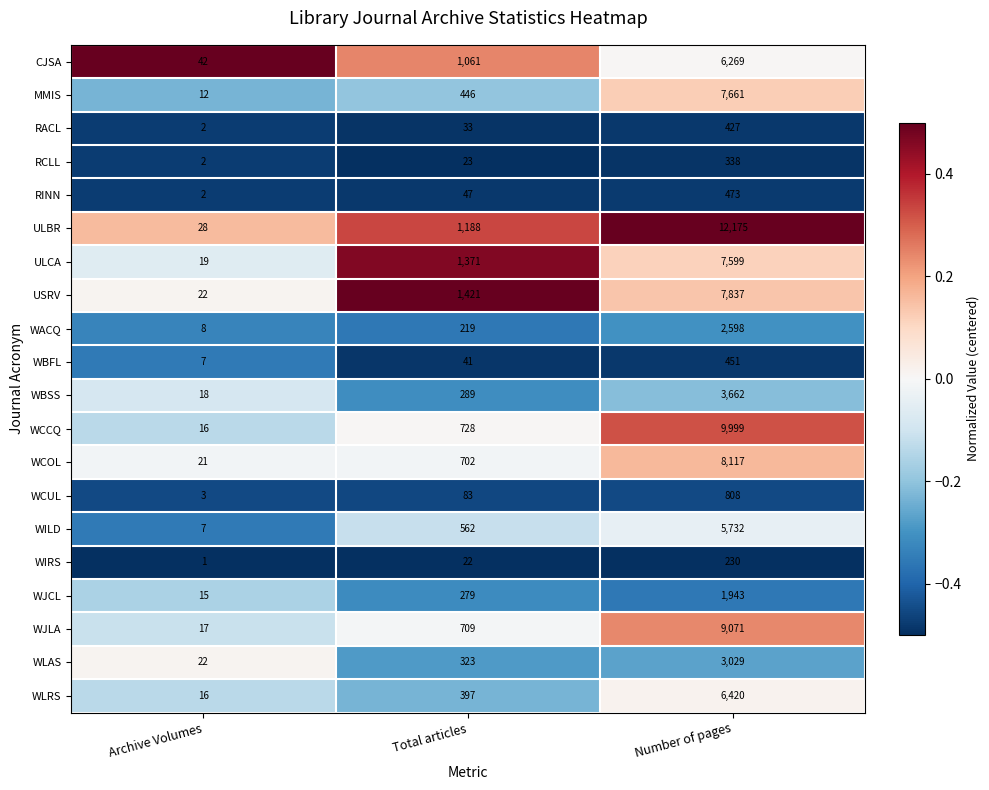

What is the minimum value shown in the chart?

1